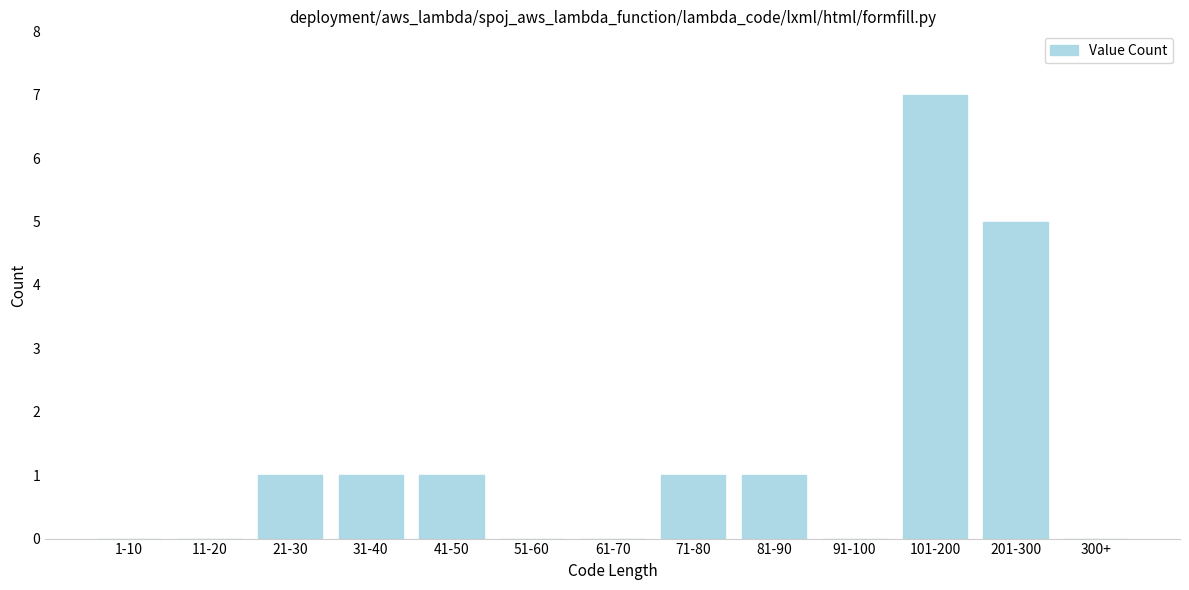

Reading left to right, what are all the values shown in this chart?

1-10=0	11-20=0	21-30=1	31-40=1	41-50=1	51-60=0	61-70=0	71-80=1	81-90=1	91-100=0	101-200=7	201-300=5	300+=0